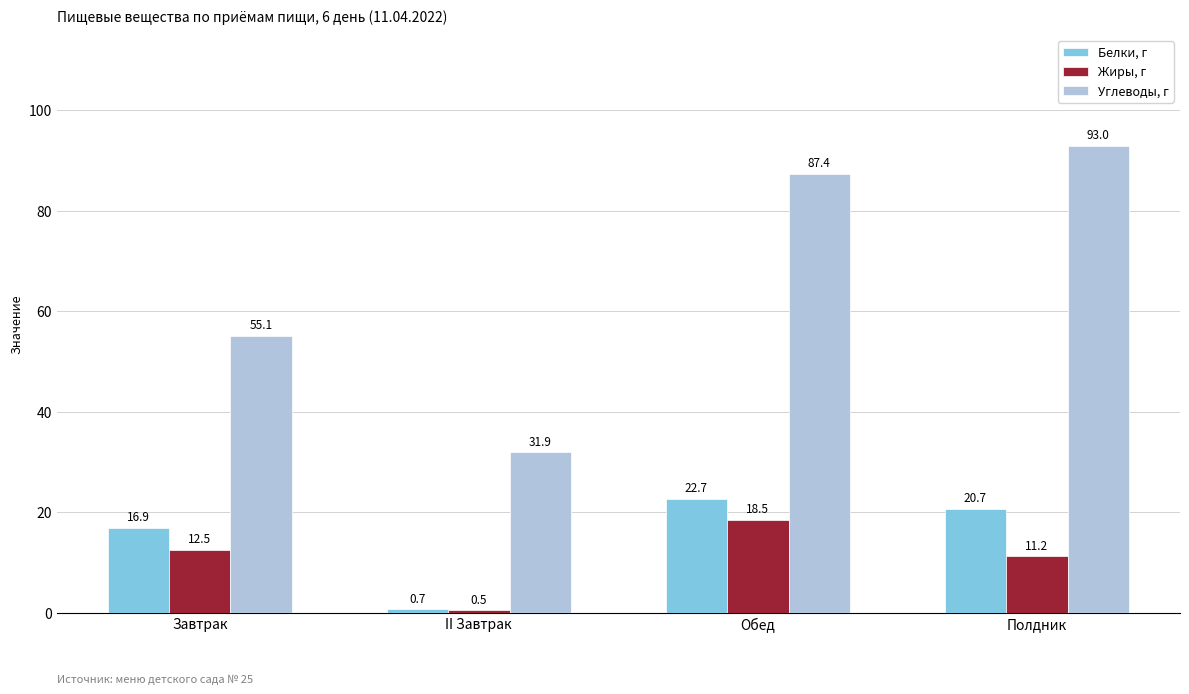

What is the greatest value displayed?

93.0